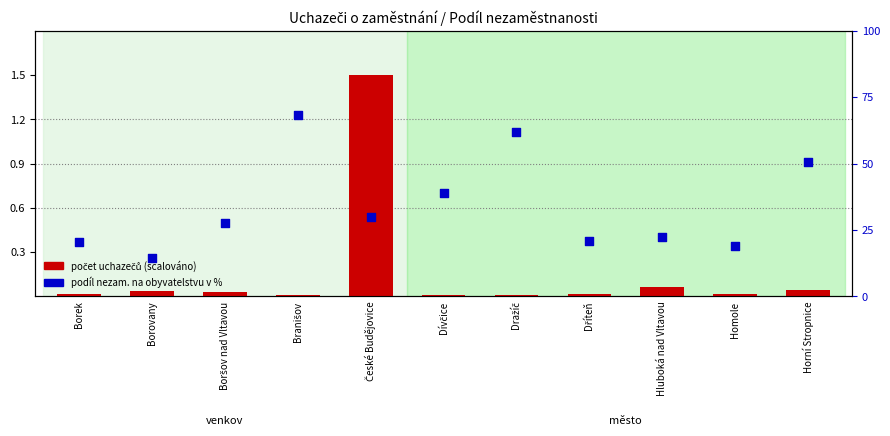

At how many categories does at least one series exceed 2?

4